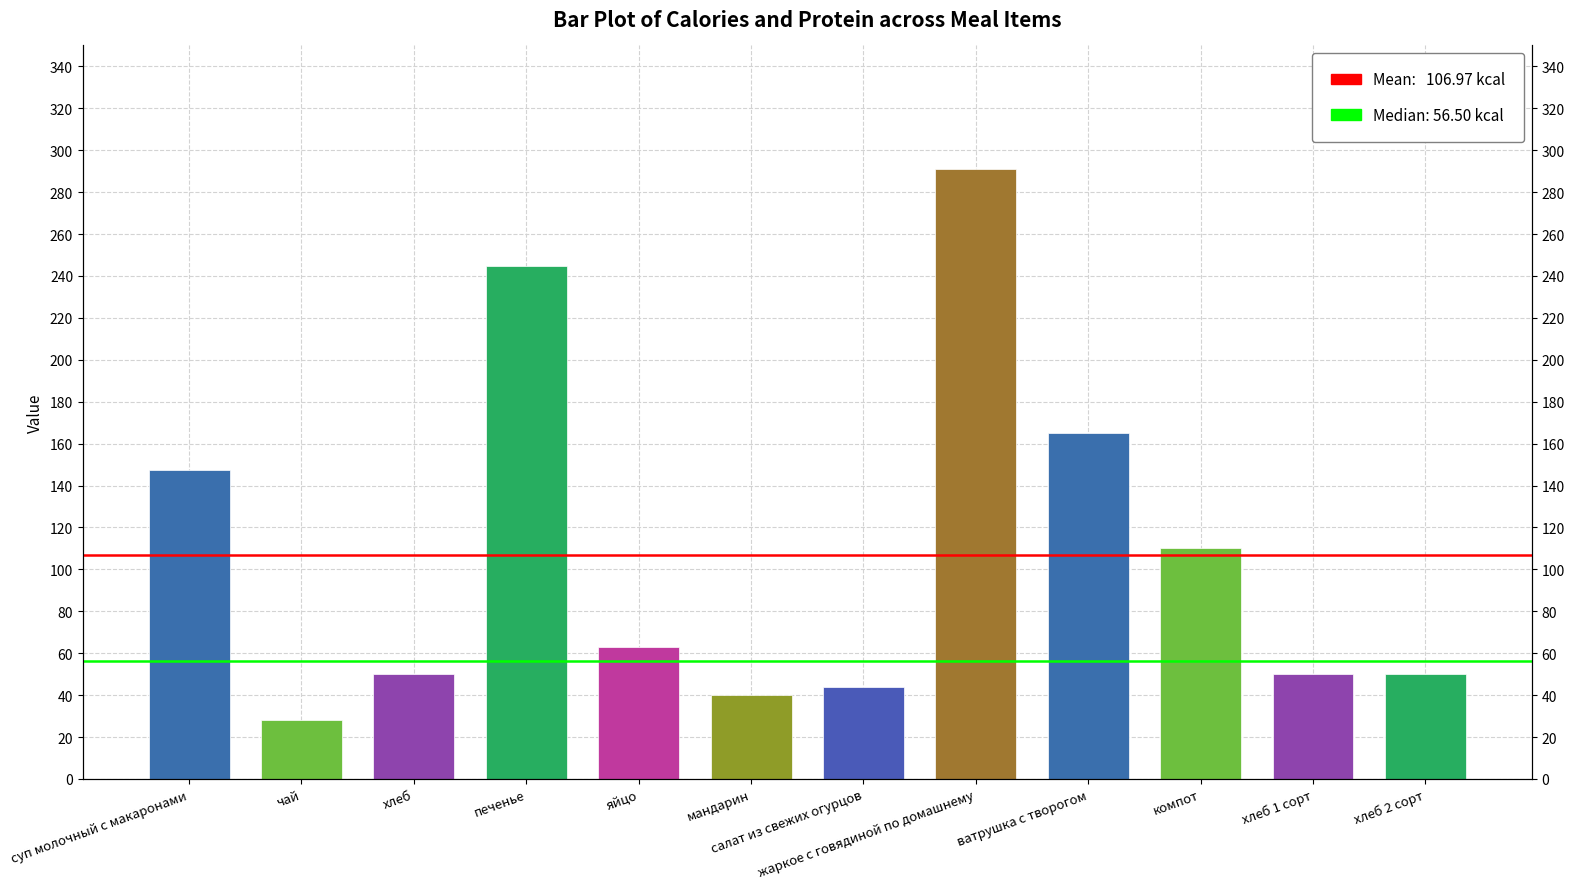

What is the change in value from хлеб to печенье?

+195.0